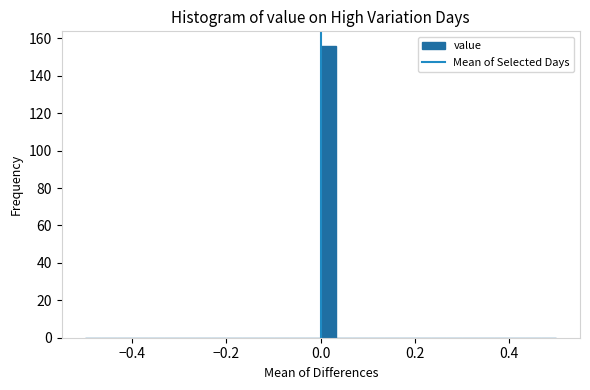

Around what value on the x-axis is the tallest bar? Give the approximate position of its centre, as read against the axis.

0.02